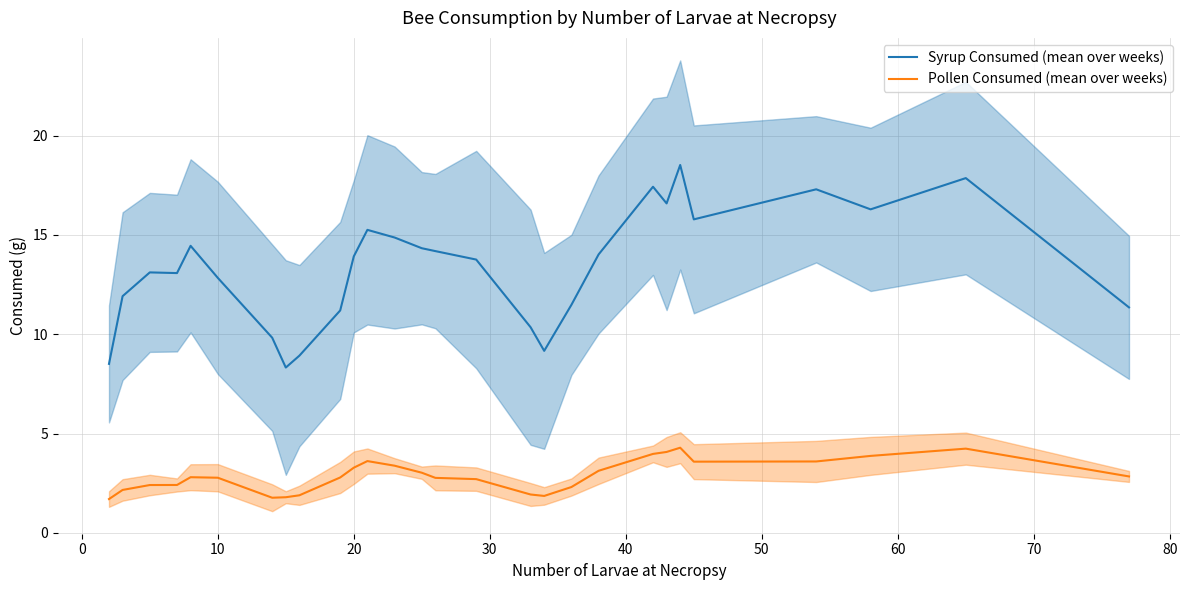

True or false: Syrup Consumed (mean over weeks) and Pollen Consumed (mean over weeks) intersect in this chart.

False